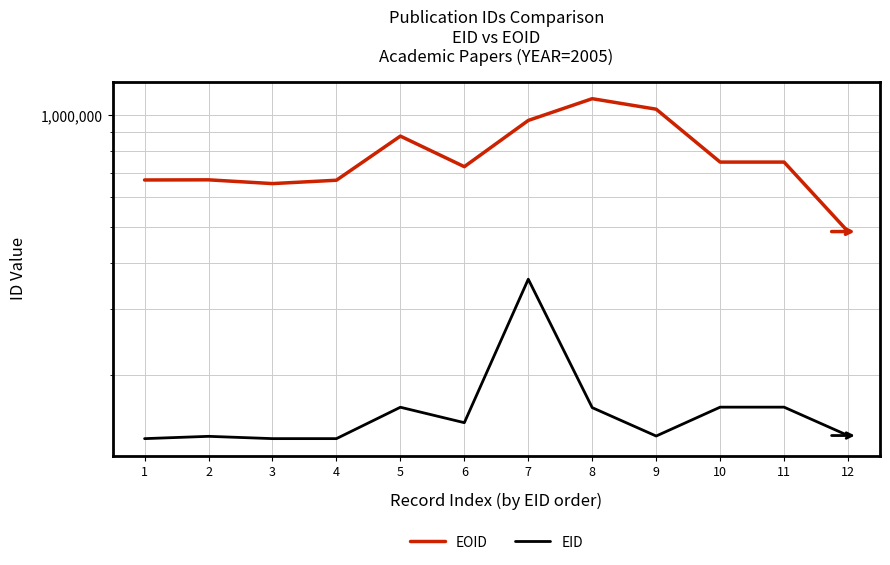

What is the total value across all series at 1?

802984